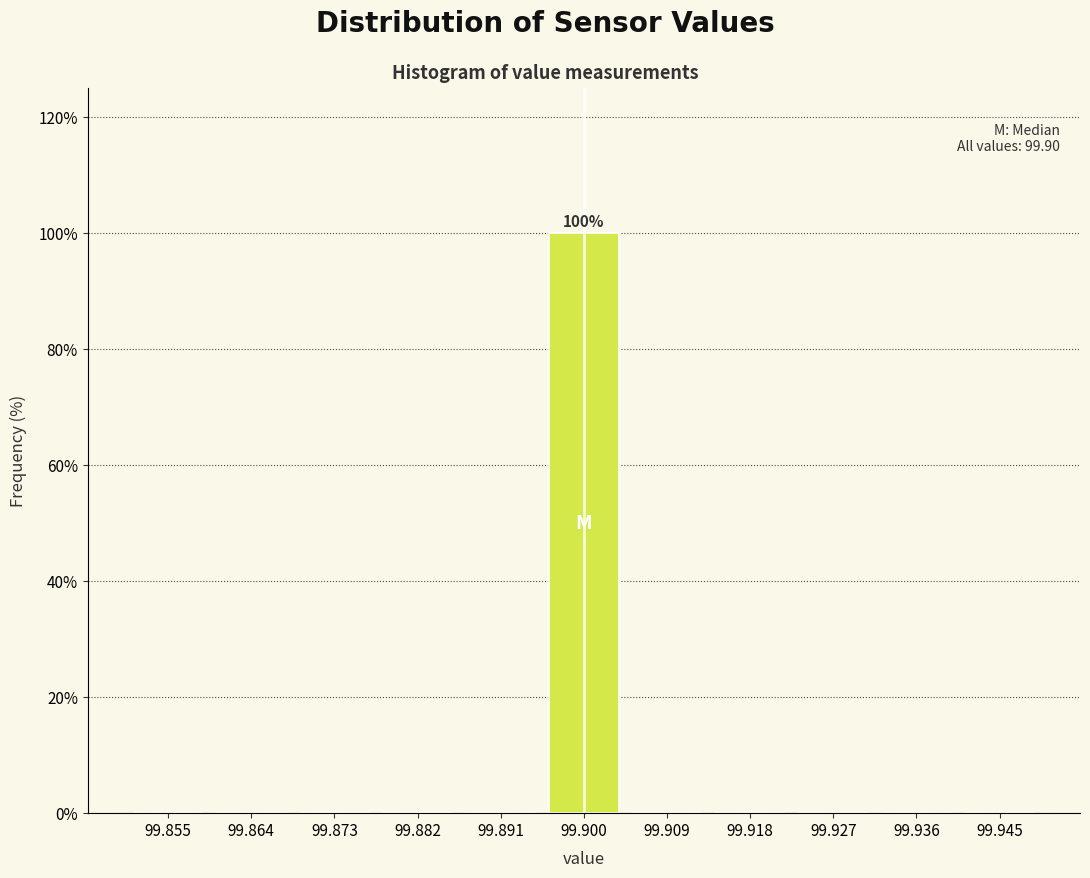

Over which range of the x-axis is the bar tallest?

99.895 to 99.905